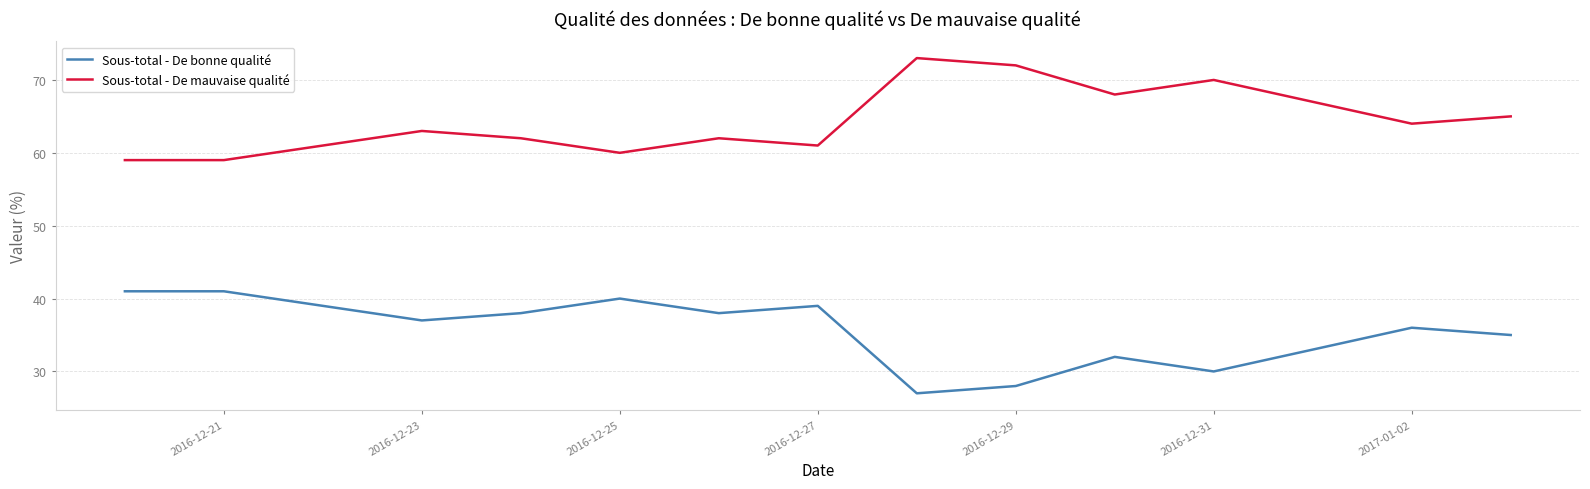

True or false: Sous-total - De bonne qualité and Sous-total - De mauvaise qualité intersect in this chart.

False